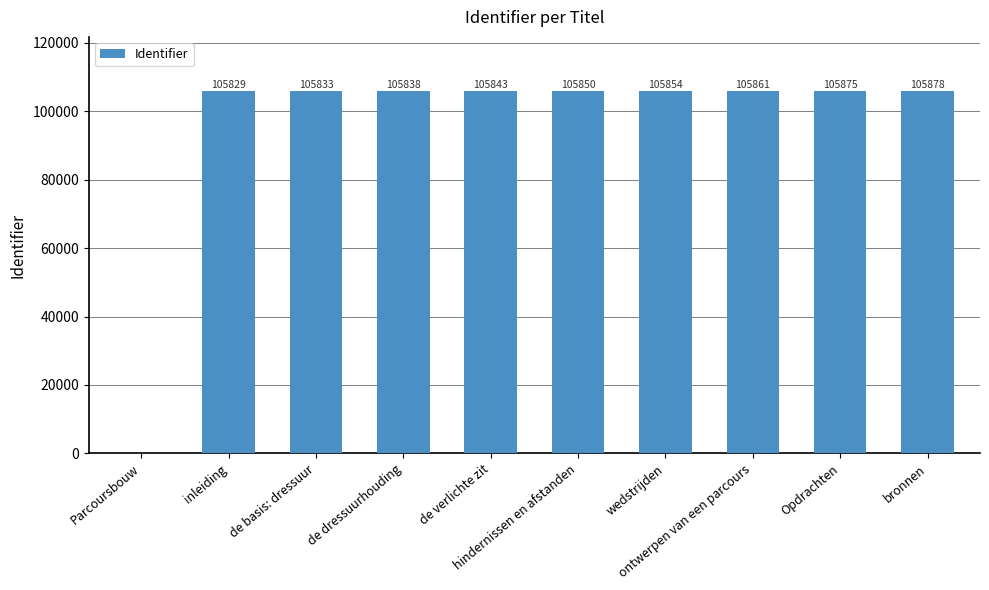

What is the greatest value displayed?

105878